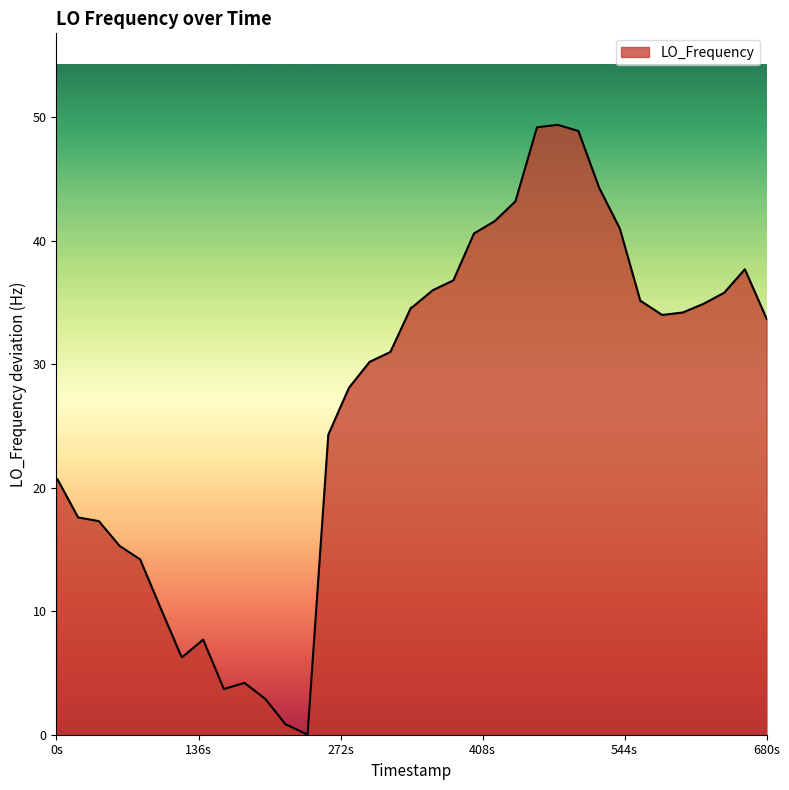

What is the maximum value shown in the chart?

49.4